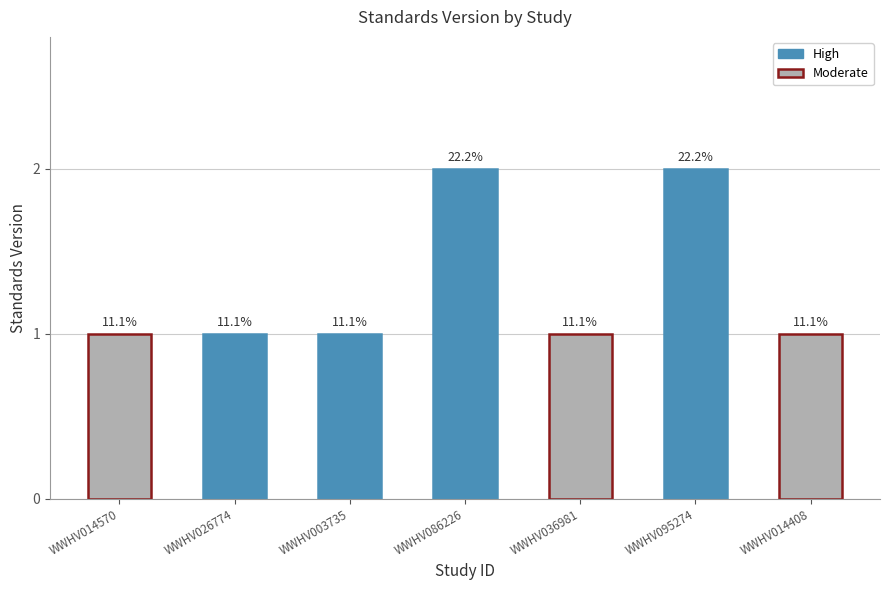

What is the minimum value shown in the chart?

1